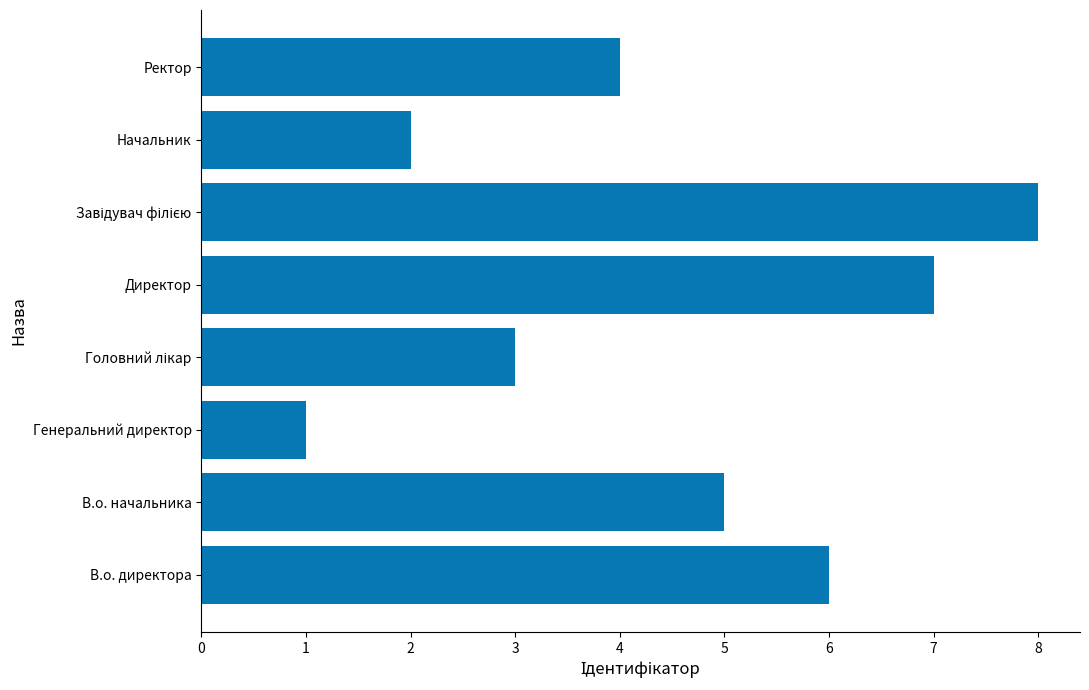

Is it true that the value at В.о. начальника is 7?

False